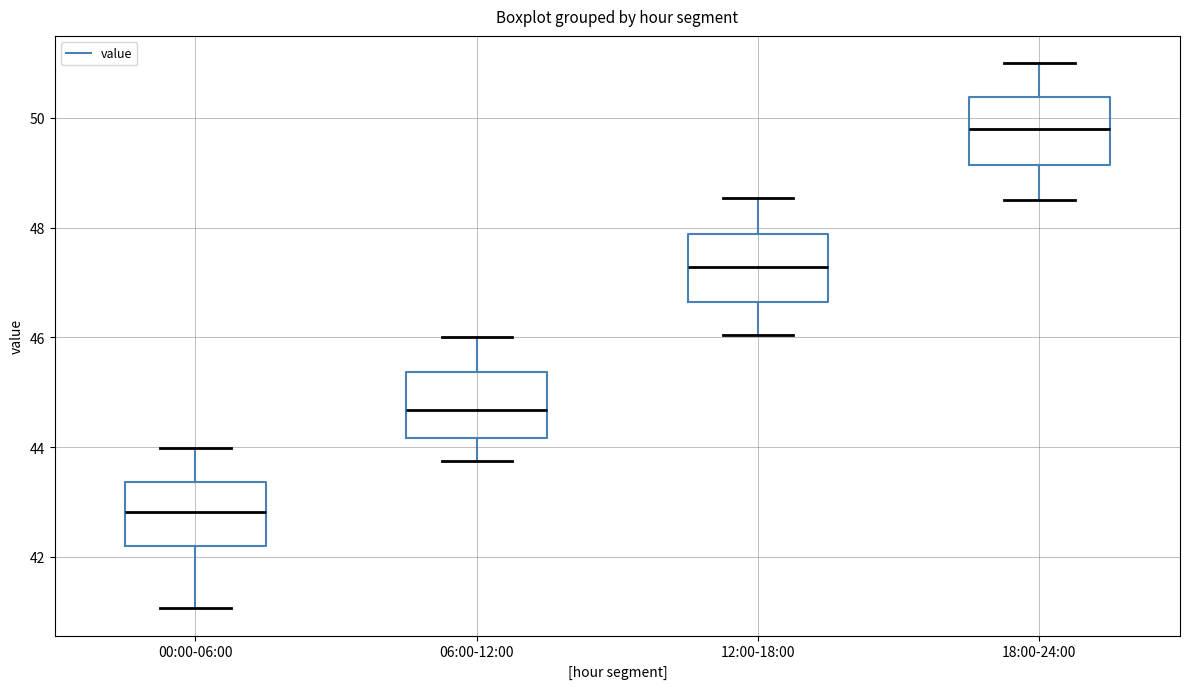

Reading left to right, read every box against the y-axis: the position of its median line, the range the box covers, and the ends of its whiskers. The values are not printed on the chart, so give them approximately, as read against the axis.

00:00-06:00: median 42.8, box 42.2 to 43.4, whiskers 41.0 to 44.0
06:00-12:00: median 44.6, box 44.2 to 45.4, whiskers 43.8 to 46.0
12:00-18:00: median 47.2, box 46.6 to 47.8, whiskers 46.0 to 48.6
18:00-24:00: median 49.8, box 49.2 to 50.4, whiskers 48.6 to 51.0